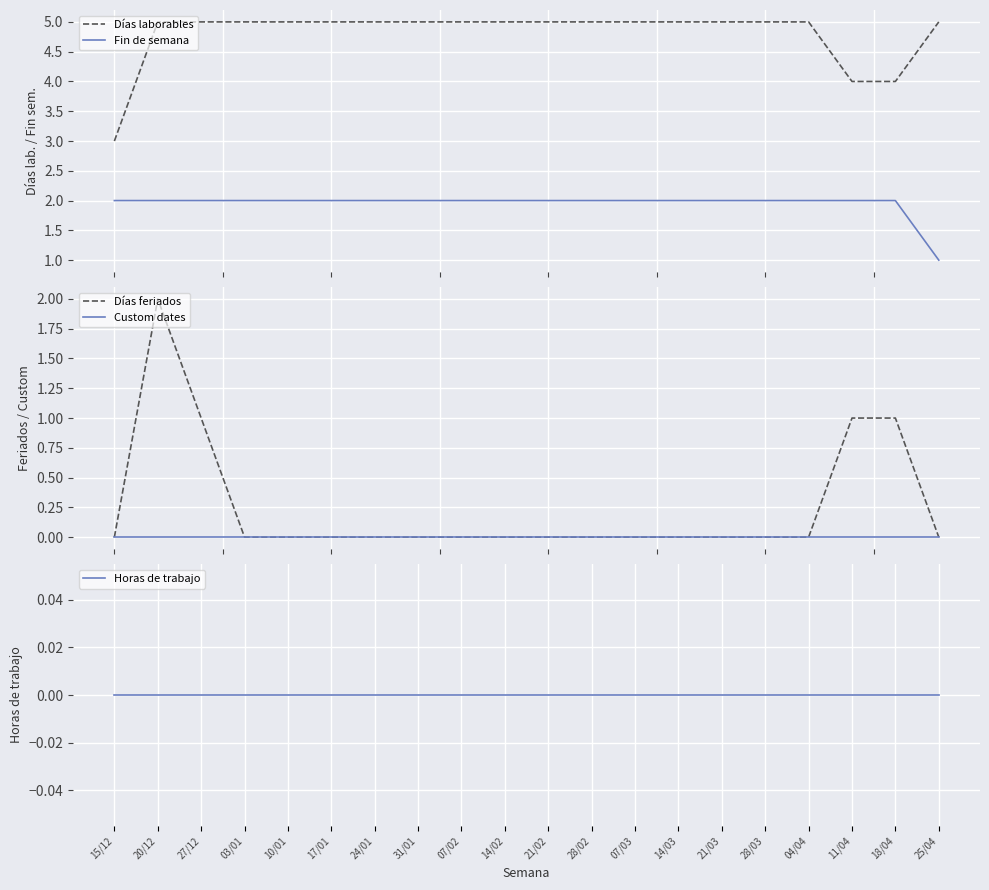

Reading right to left, what are all the values shown in this chart?

Días laborables: 25/04=5	18/04=4	11/04=4	04/04=5	28/03=5	21/03=5	14/03=5	07/03=5	28/02=5	21/02=5	14/02=5	07/02=5	31/01=5	24/01=5	17/01=5	10/01=5	03/01=5	27/12=5	20/12=5	15/12=3
Fin de semana: 25/04=1	18/04=2	11/04=2	04/04=2	28/03=2	21/03=2	14/03=2	07/03=2	28/02=2	21/02=2	14/02=2	07/02=2	31/01=2	24/01=2	17/01=2	10/01=2	03/01=2	27/12=2	20/12=2	15/12=2
Días feriados: 25/04=0	18/04=1	11/04=1	04/04=0	28/03=0	21/03=0	14/03=0	07/03=0	28/02=0	21/02=0	14/02=0	07/02=0	31/01=0	24/01=0	17/01=0	10/01=0	03/01=0	27/12=1	20/12=2	15/12=0
Custom dates: 25/04=0	18/04=0	11/04=0	04/04=0	28/03=0	21/03=0	14/03=0	07/03=0	28/02=0	21/02=0	14/02=0	07/02=0	31/01=0	24/01=0	17/01=0	10/01=0	03/01=0	27/12=0	20/12=0	15/12=0
Horas de trabajo: 25/04=0	18/04=0	11/04=0	04/04=0	28/03=0	21/03=0	14/03=0	07/03=0	28/02=0	21/02=0	14/02=0	07/02=0	31/01=0	24/01=0	17/01=0	10/01=0	03/01=0	27/12=0	20/12=0	15/12=0